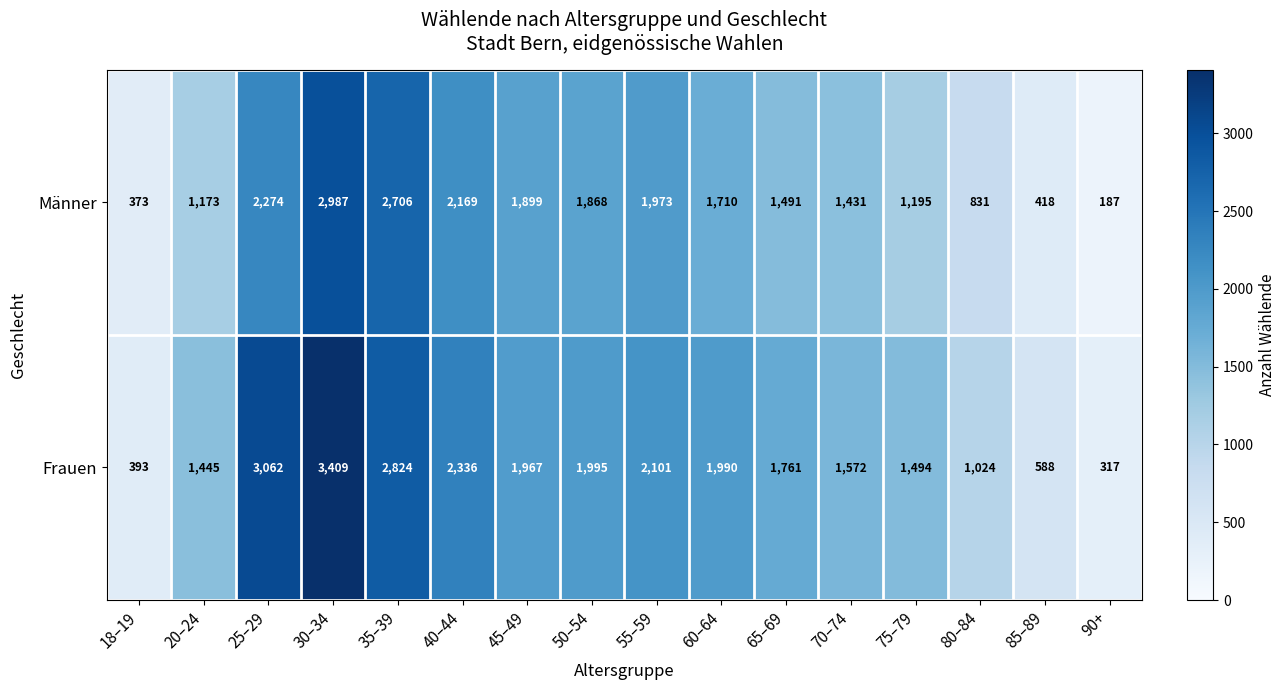

The value of Frauen at 65–69 is 1761. True or false?

True